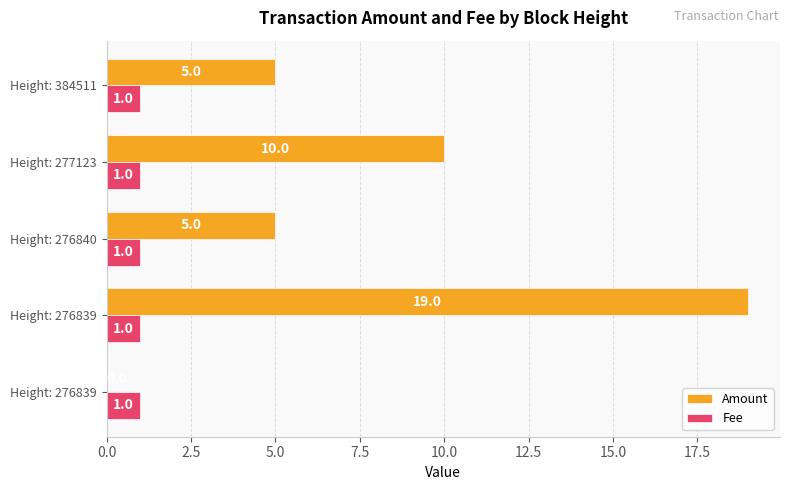

What are all the series names shown in the legend?

Amount, Fee